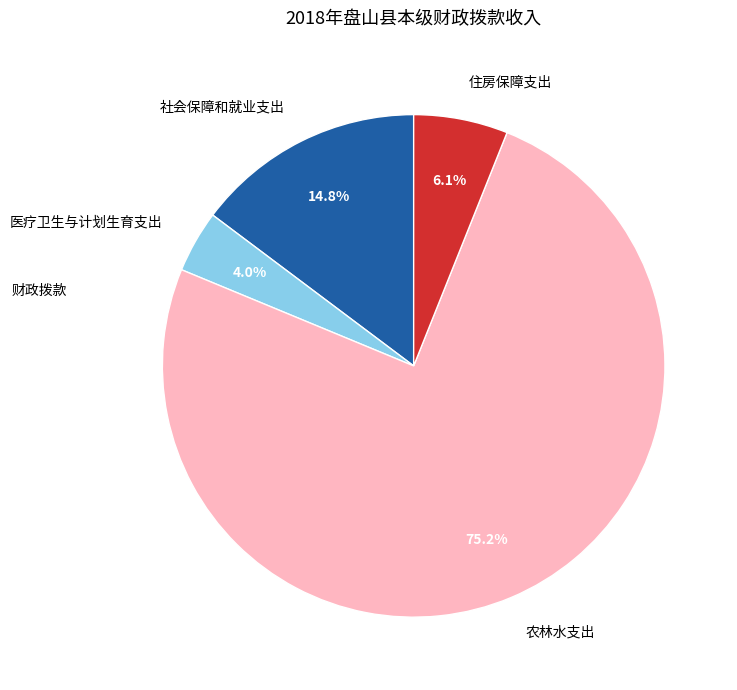

Is 医疗卫生与计划生育支出 the majority of the pie?

No